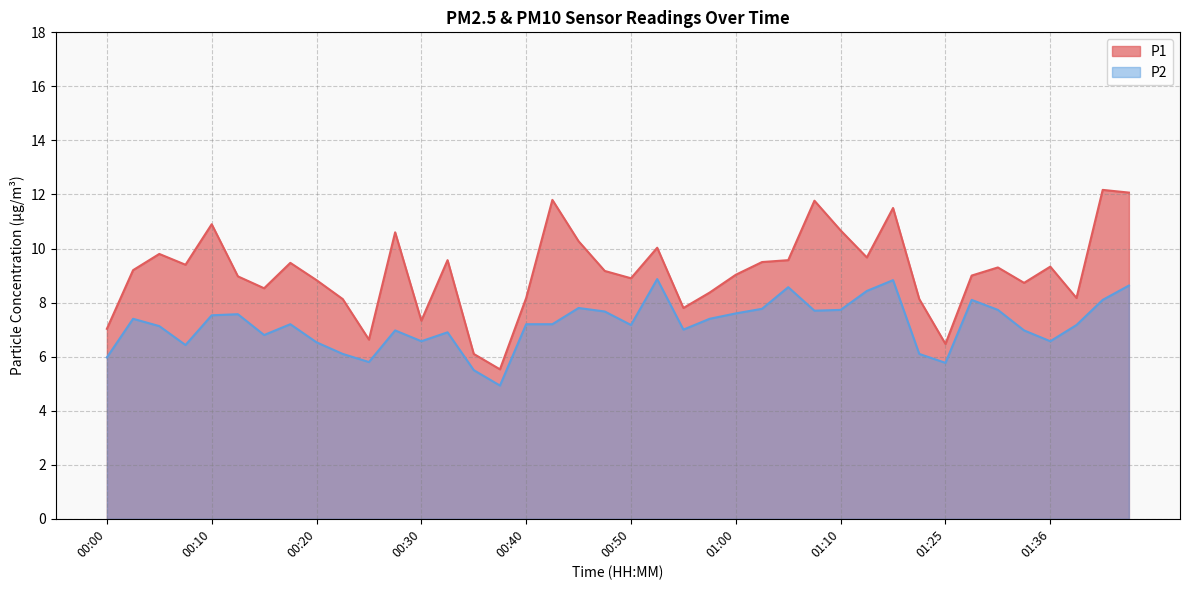

What is the greatest value displayed?

12.2